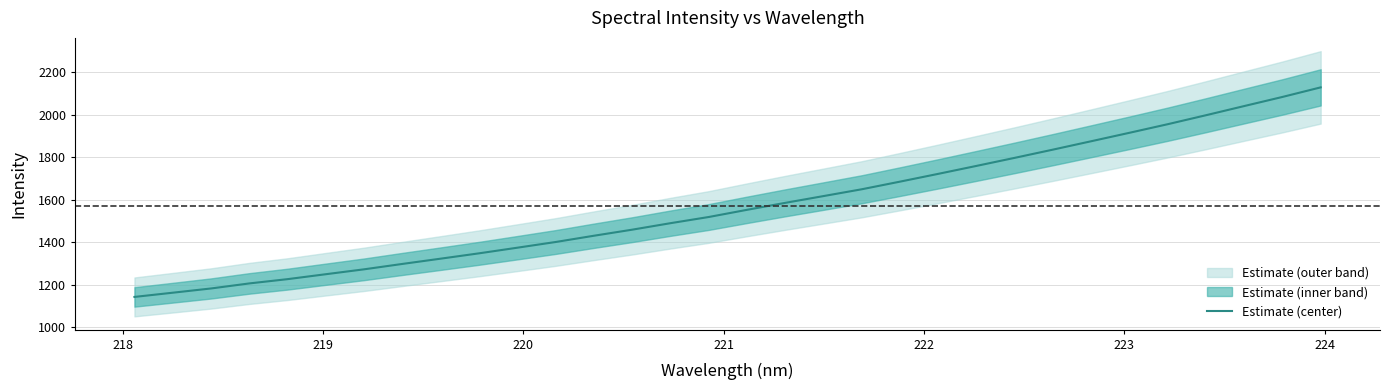

What is the lowest value of the Estimate (center) series?

1143.7